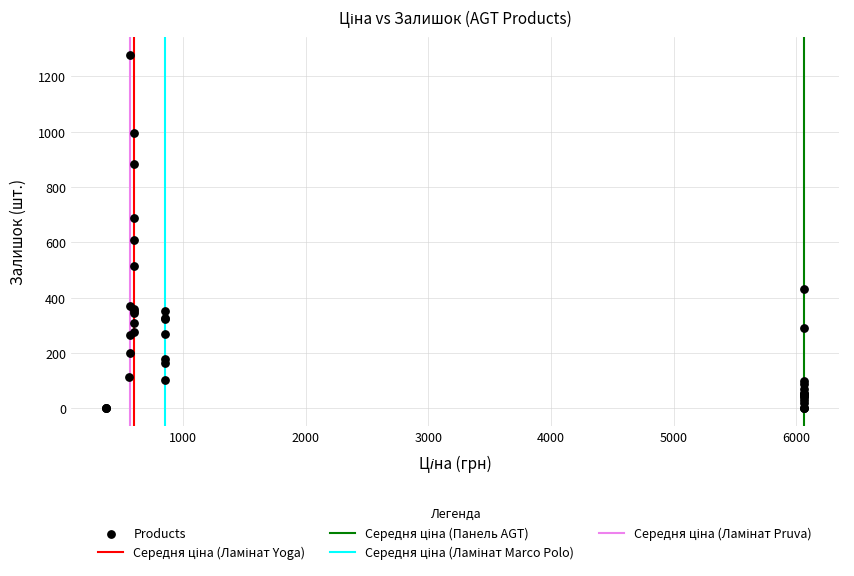

What Y value in the scatter plot is closest to 639?

609